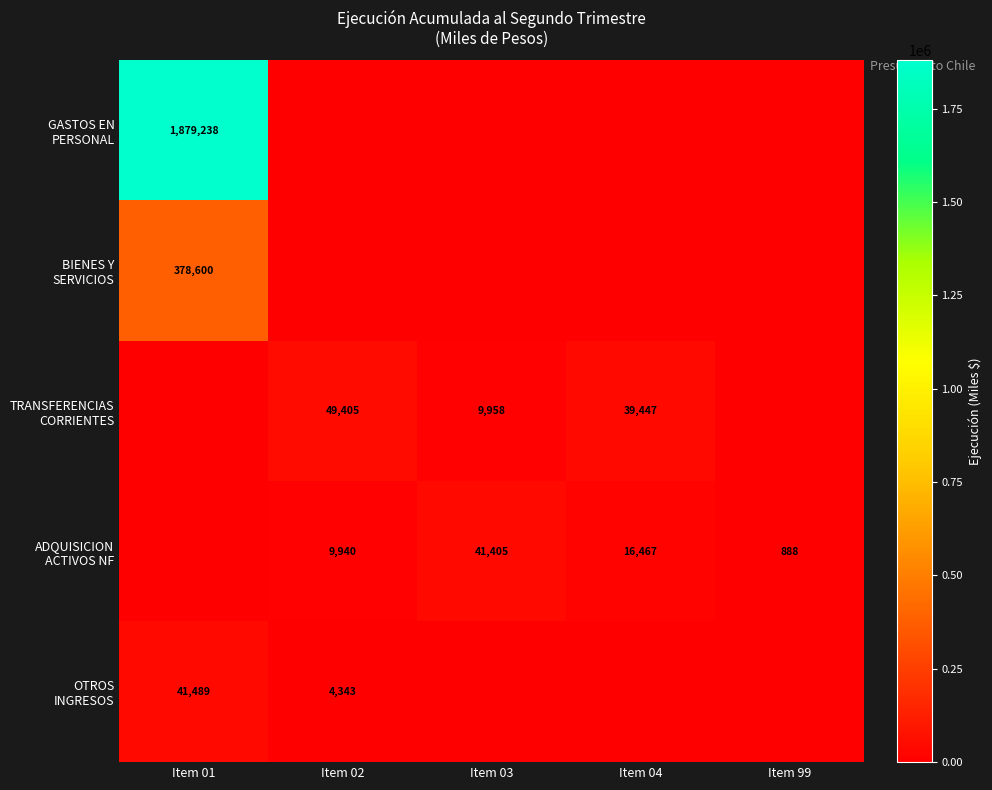

How many positive values does the GASTOS EN PERSONAL series have?

1